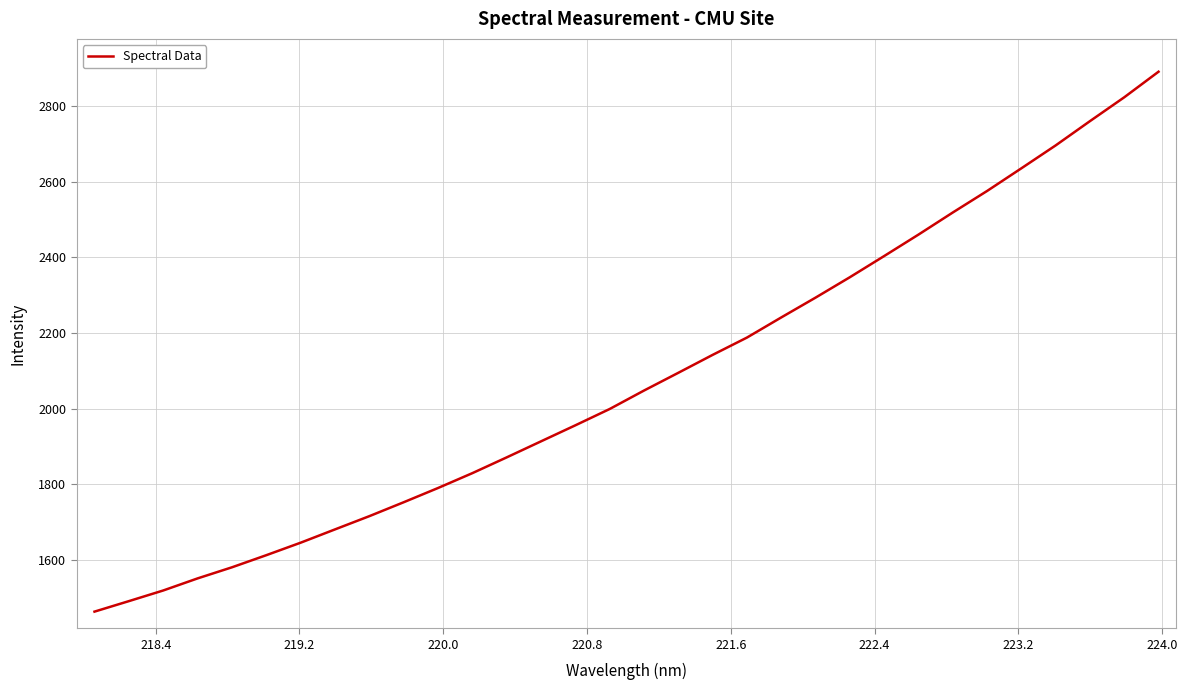

What is the difference between the maximum and minimum values?

1426.3